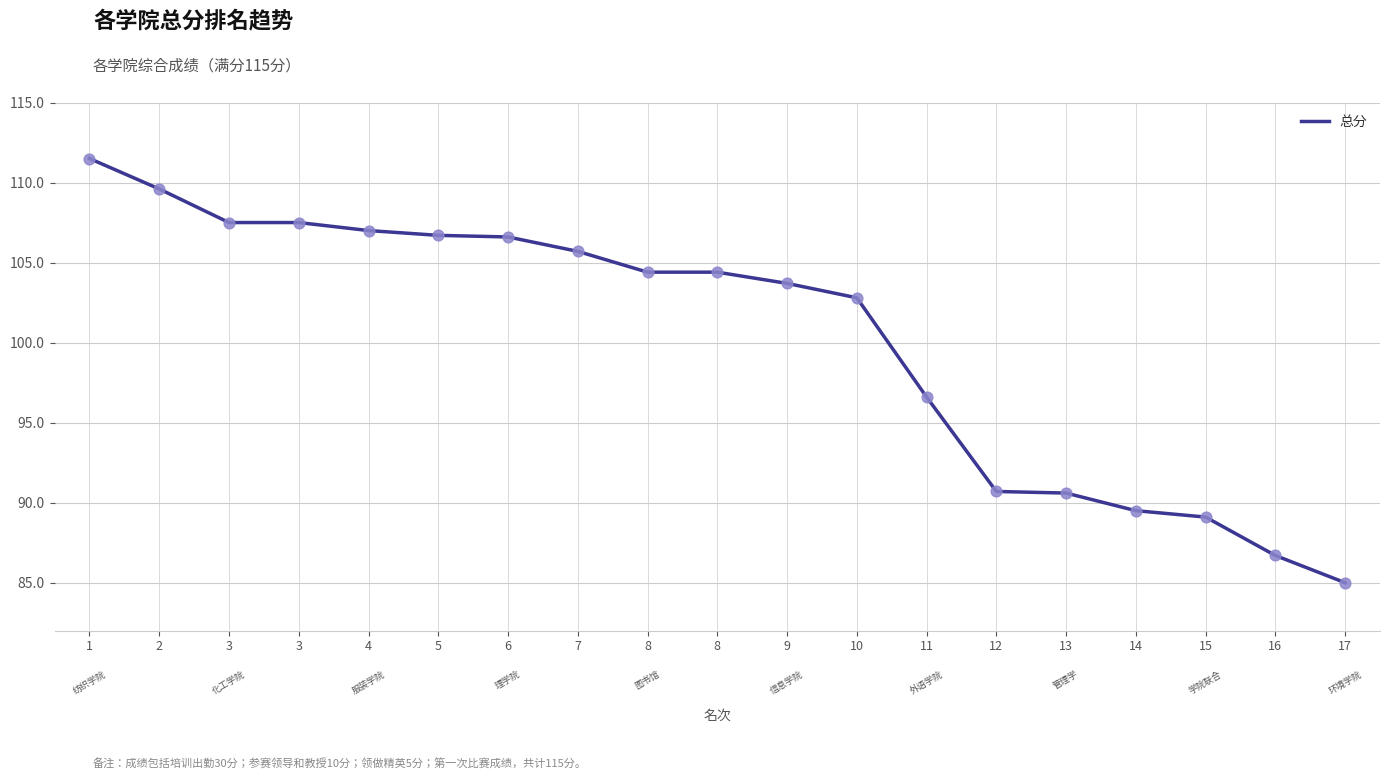

Which has a higher value, 7 or 13?

7